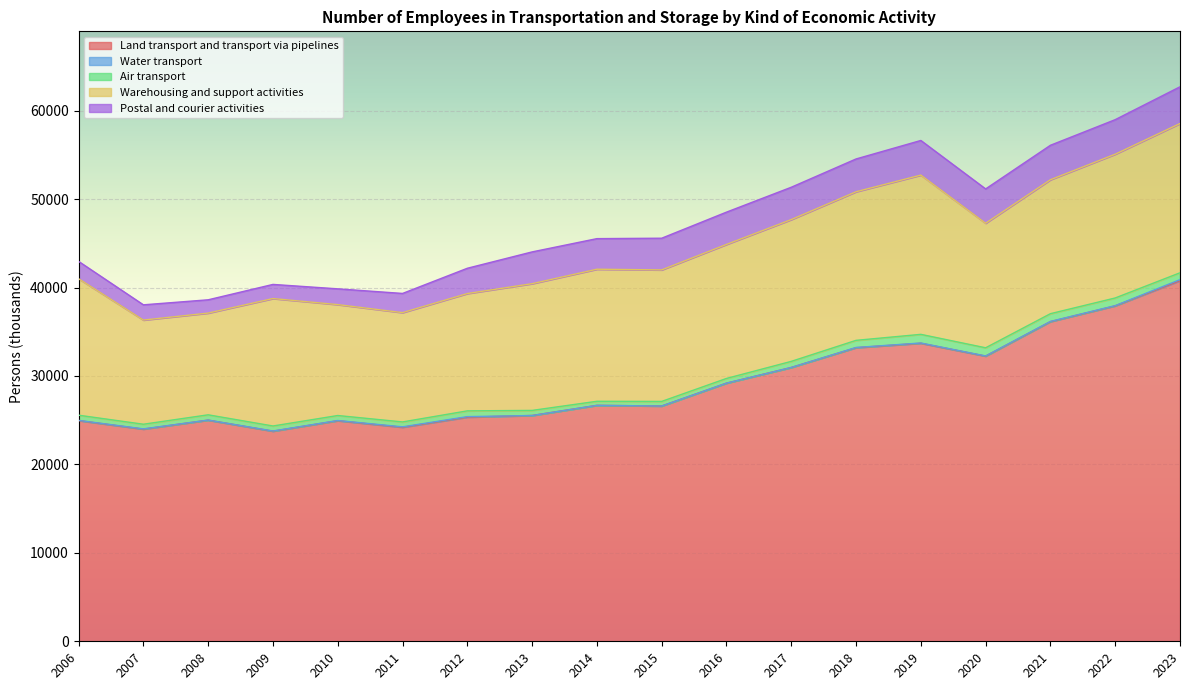

True or false: Water transport and Air transport intersect in this chart.

False